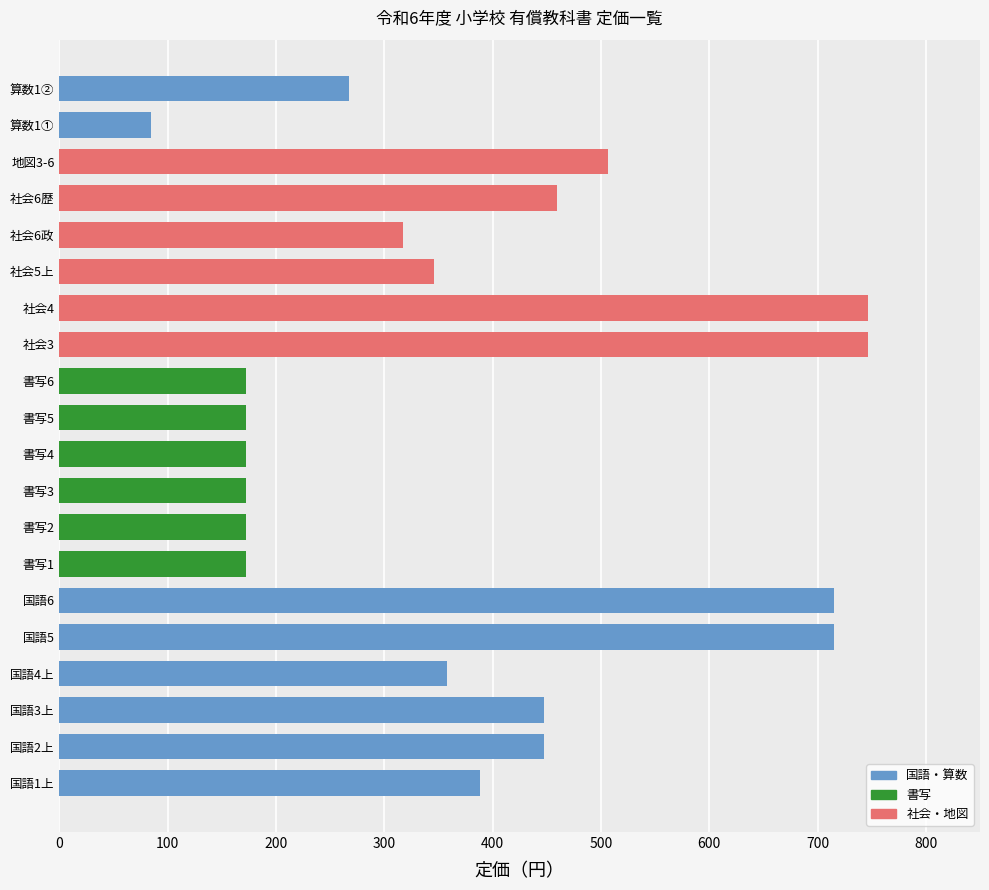

What is the difference between the maximum and minimum values?

662